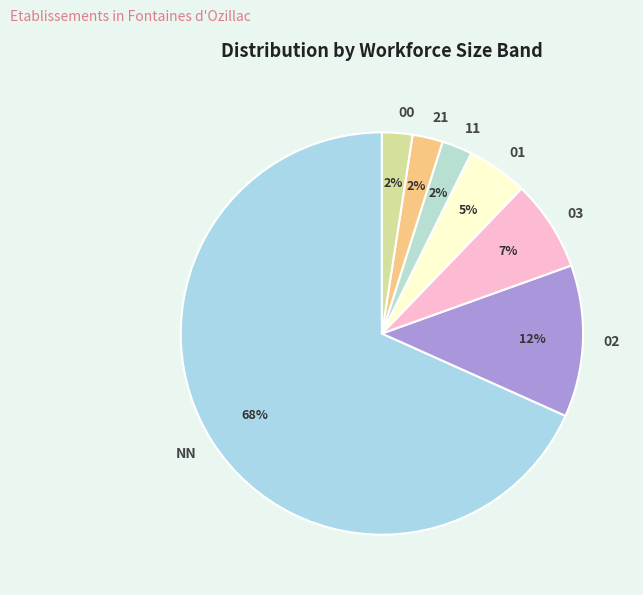

To the nearest percent, what is the combined percentage of NN and 11?

71%